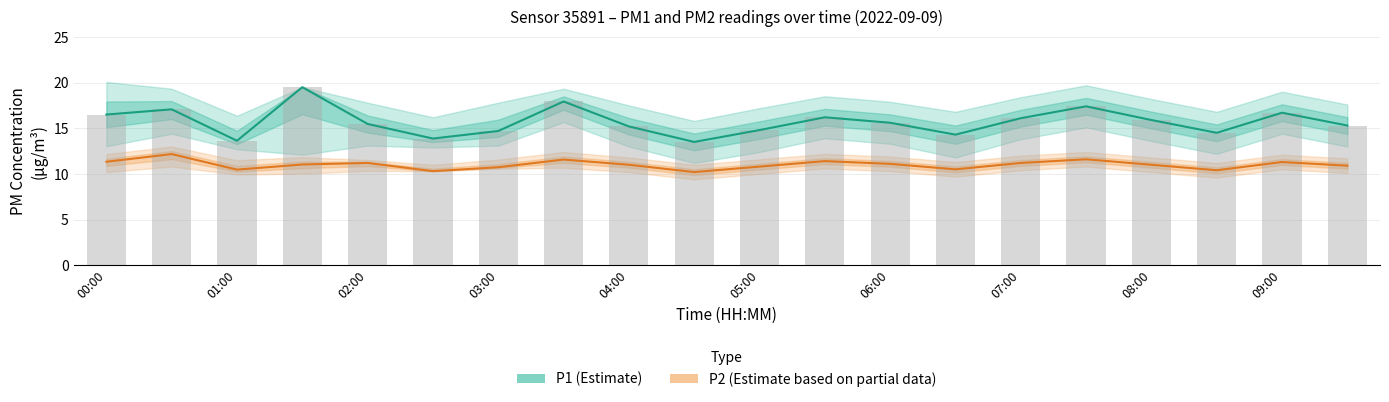

Reading left to right, list all the values displayed in this chart.

P1 (Estimate): 16.5	17.1	13.6	19.5	15.5	13.9	14.7	17.9	15.2	13.5	14.8	16.2	15.6	14.3	16.1	17.4	15.9	14.5	16.7	15.3
P2 (Estimate based on partial data): 11.3	12.2	10.5	11.0	11.2	10.3	10.7	11.6	11.0	10.2	10.8	11.4	11.1	10.5	11.2	11.6	11.0	10.4	11.3	10.9